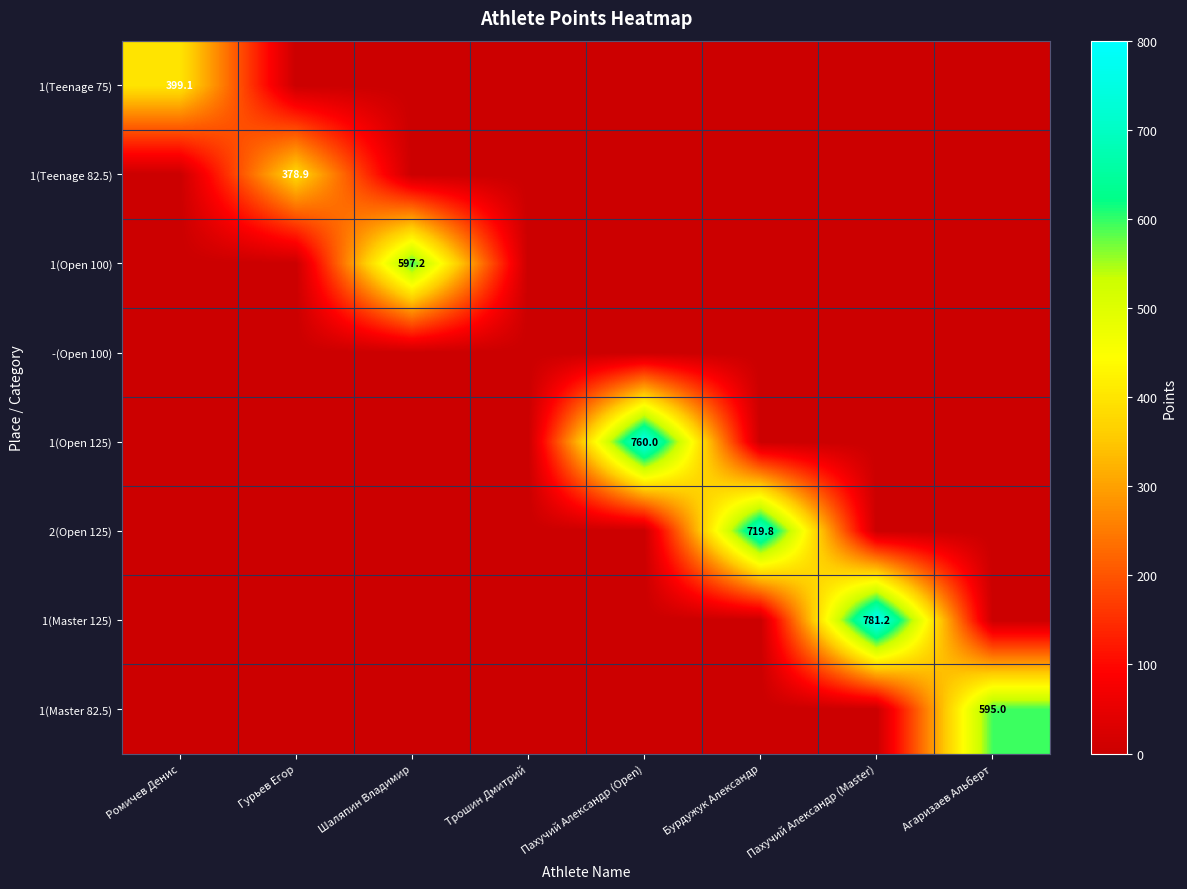

The 1(Open 125) series shows 1081.9 at Пахучий Александр (Open). True or false?

False